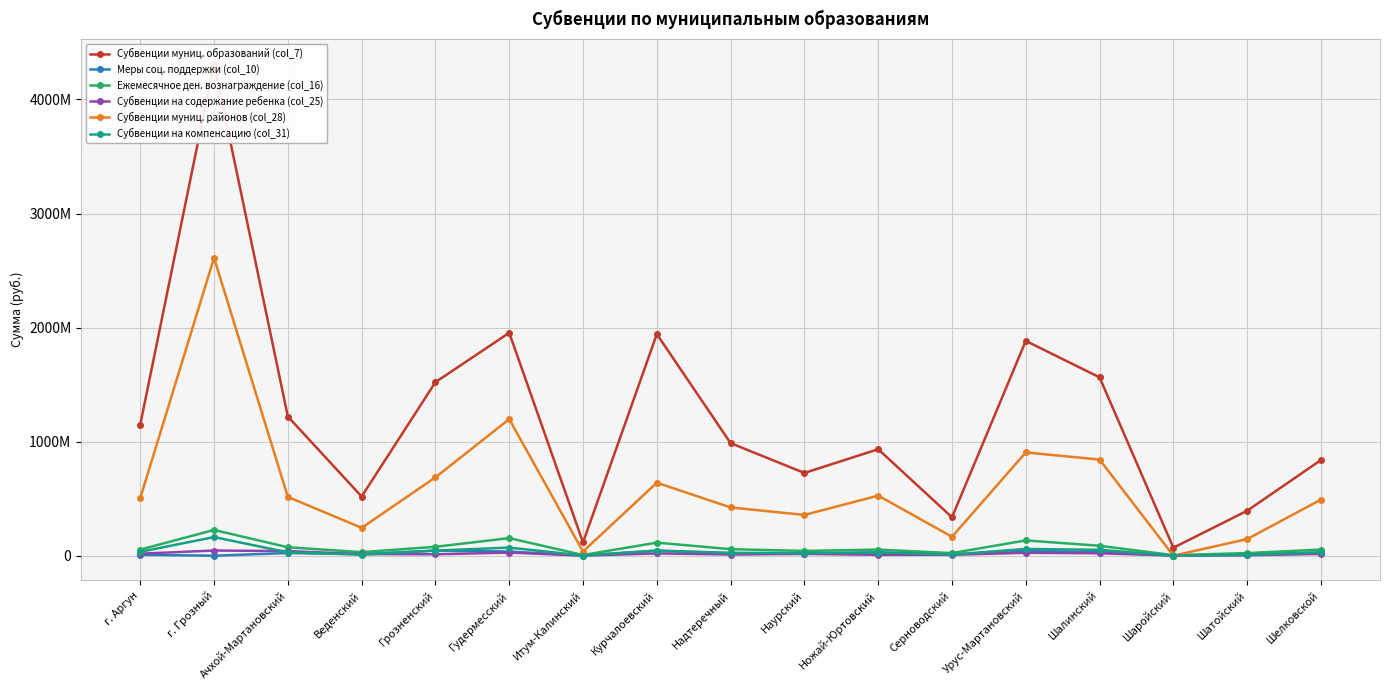

What is the approximate value of Субвенции на содержание ребенка (col_25) at Шалинский?

20915544.0